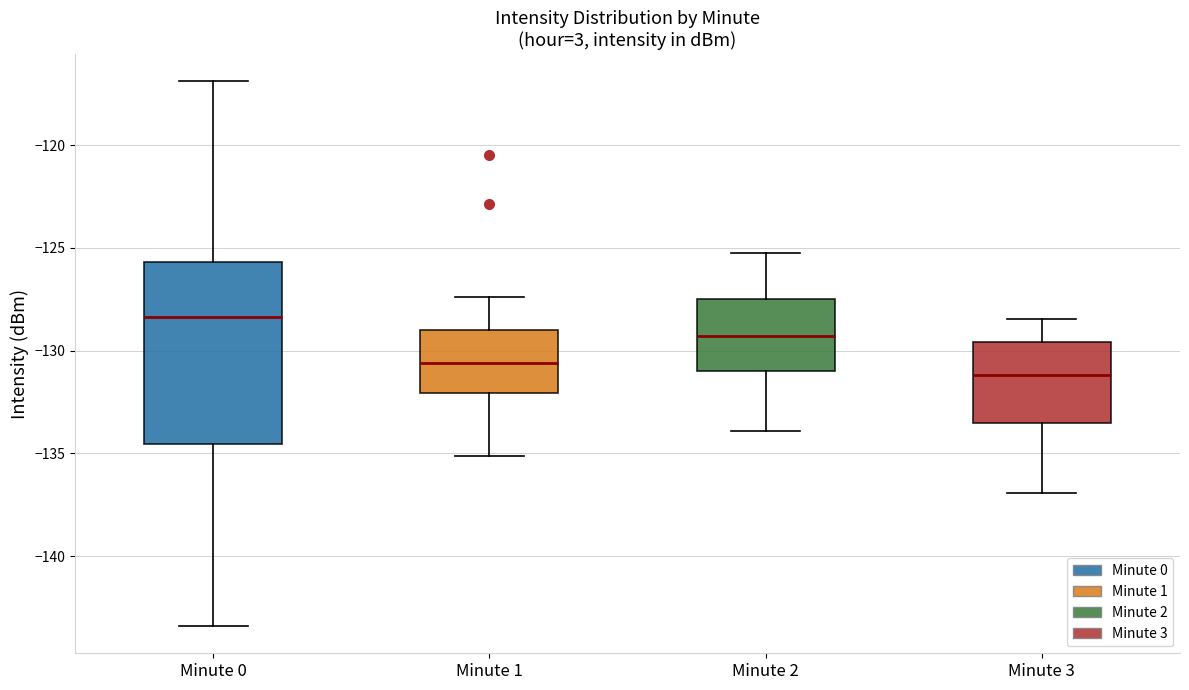

Which box is the tallest, from its lower edge to its upper edge?

Minute 0